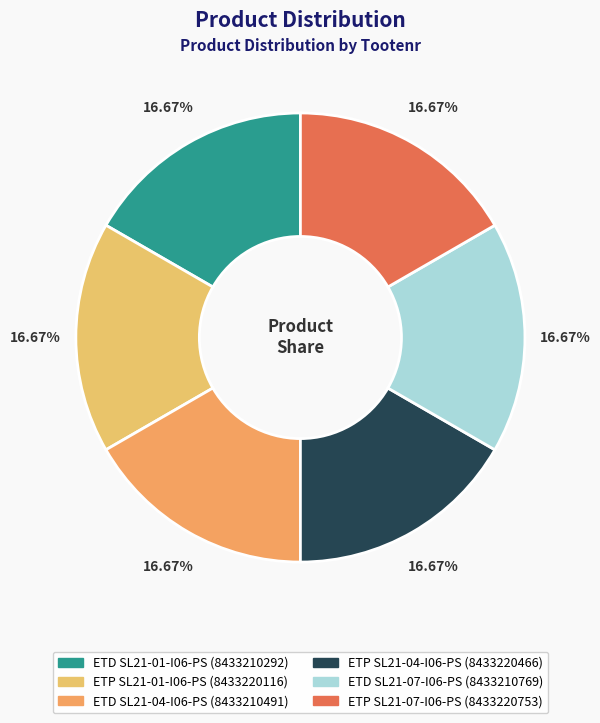

To the nearest percent, what is the combined percentage of ETD SL21-01-I06-PS and ETP SL21-01-I06-PS?

33%